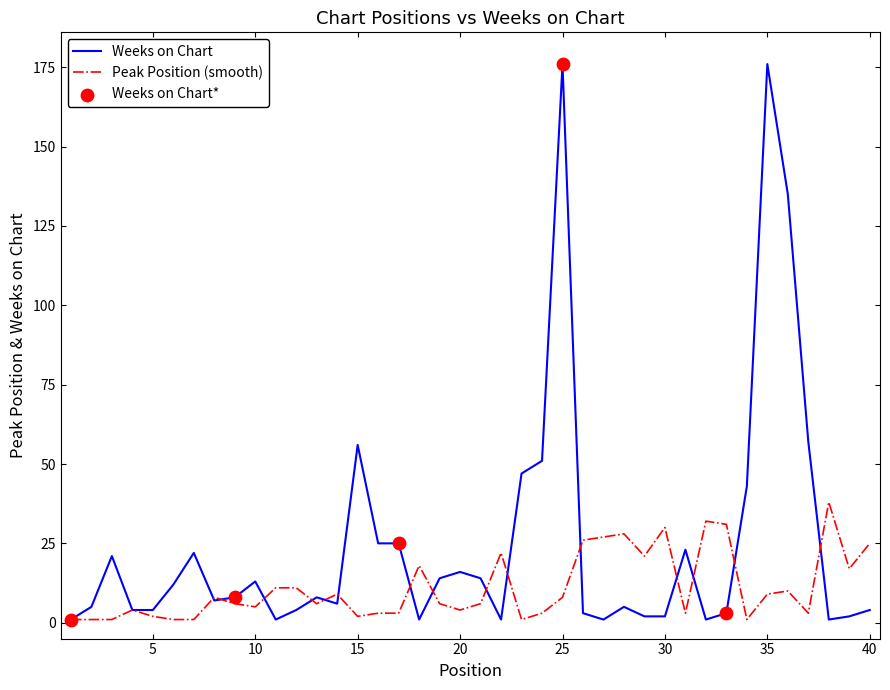

Rank the series by their average value, from highest to lowest.

Weeks on Chart, Peak Position (smooth)